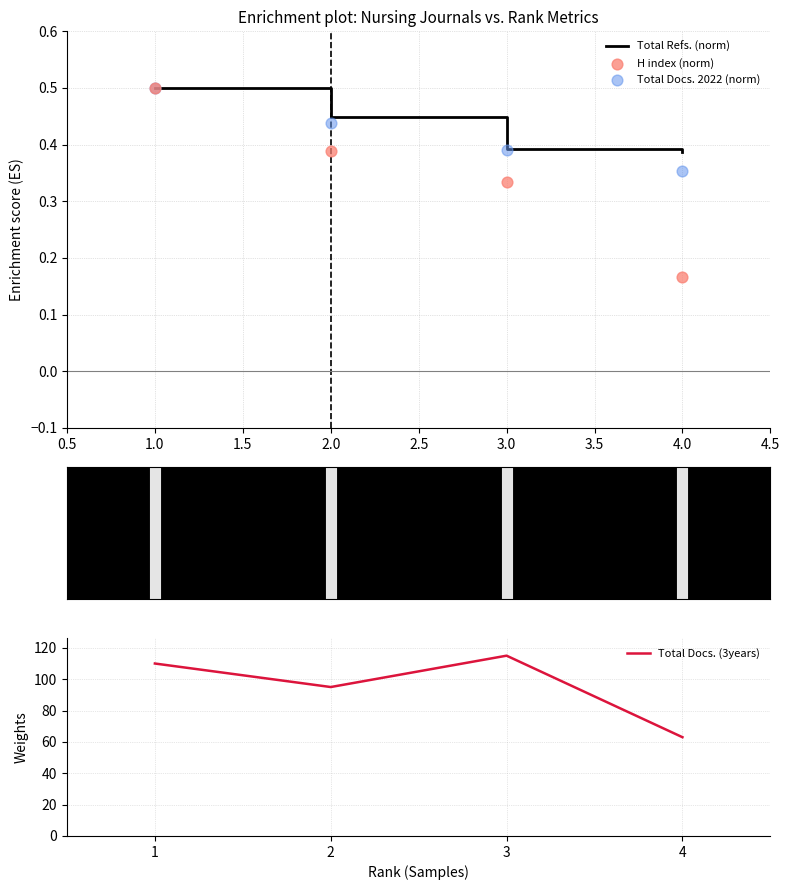

Which series contains the lowest Y value?

H index (norm)